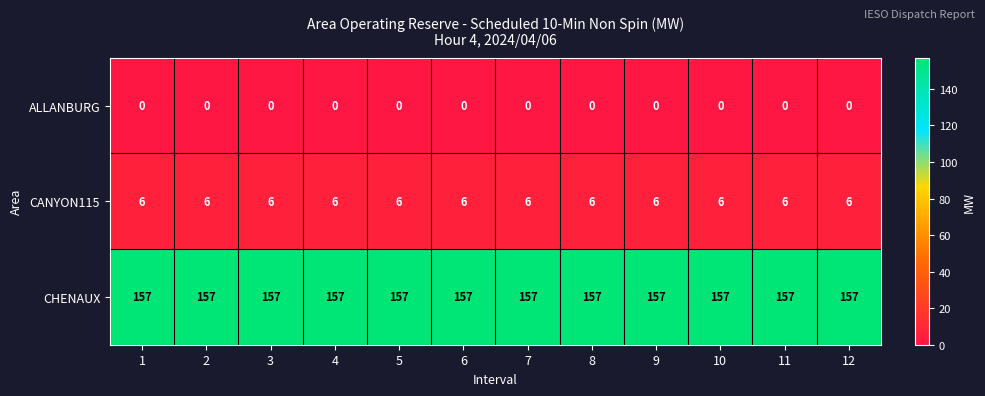

Rank the series by their maximum value, from highest to lowest.

CHENAUX, CANYON115, ALLANBURG